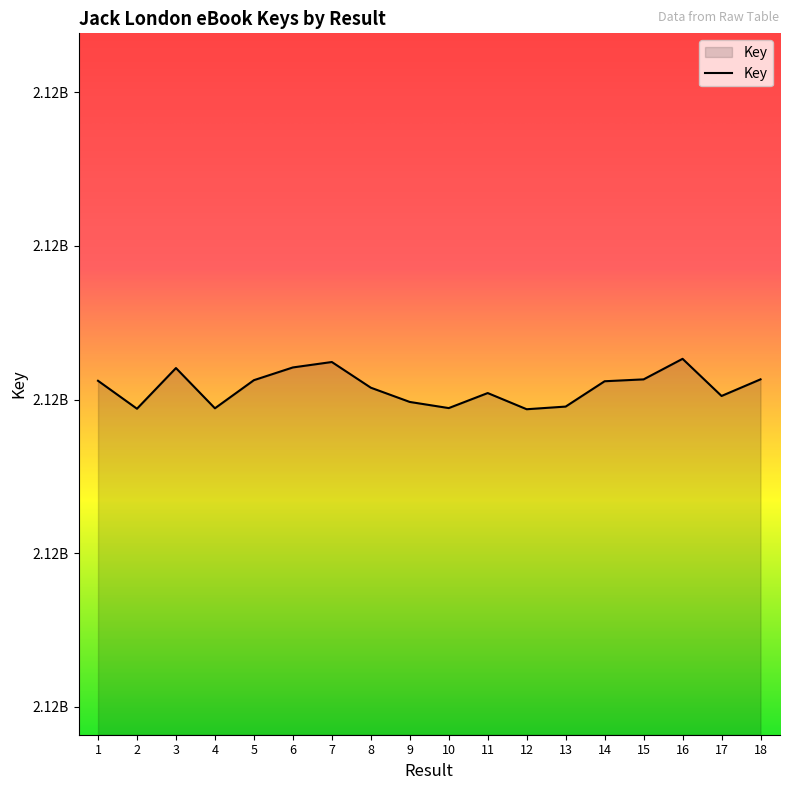

Does the chart display data point markers on the line(s)?

No